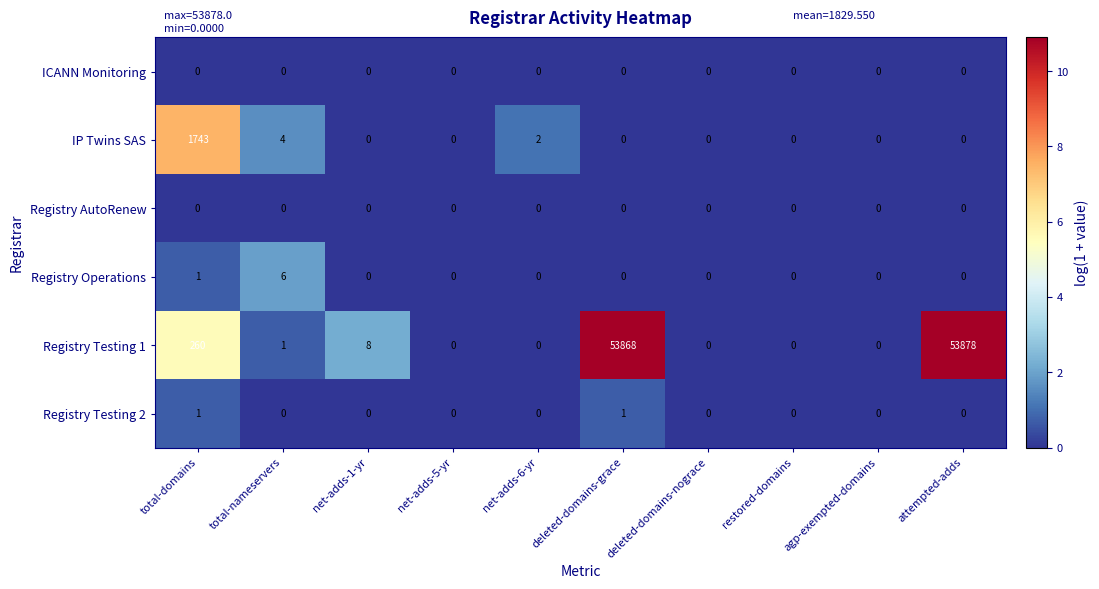

The Registry Testing 1 series shows 21574 at restored-domains. True or false?

False